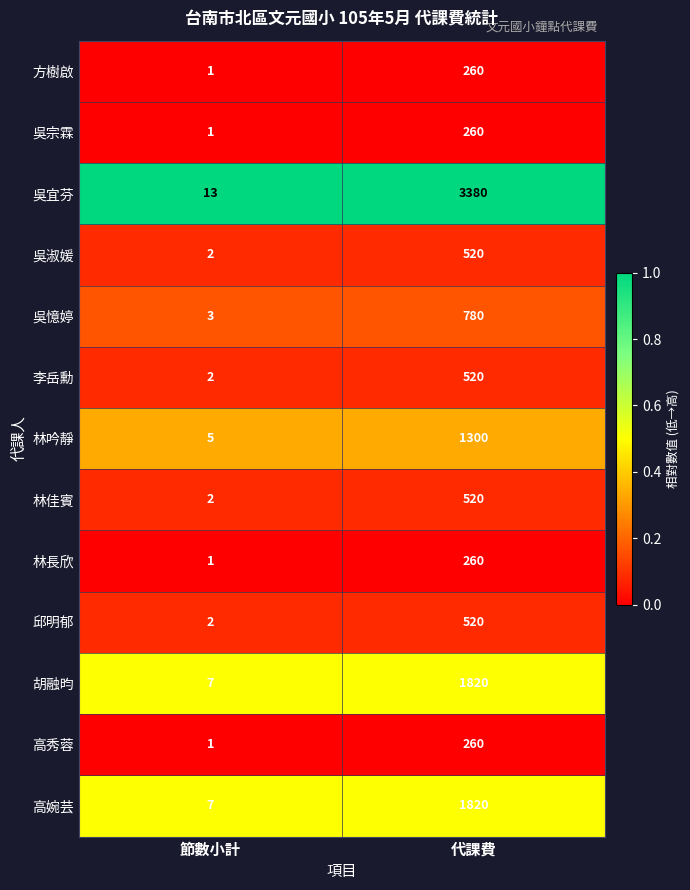

Is it true that 吳淑媛 equals 1 at 節數小計?

False